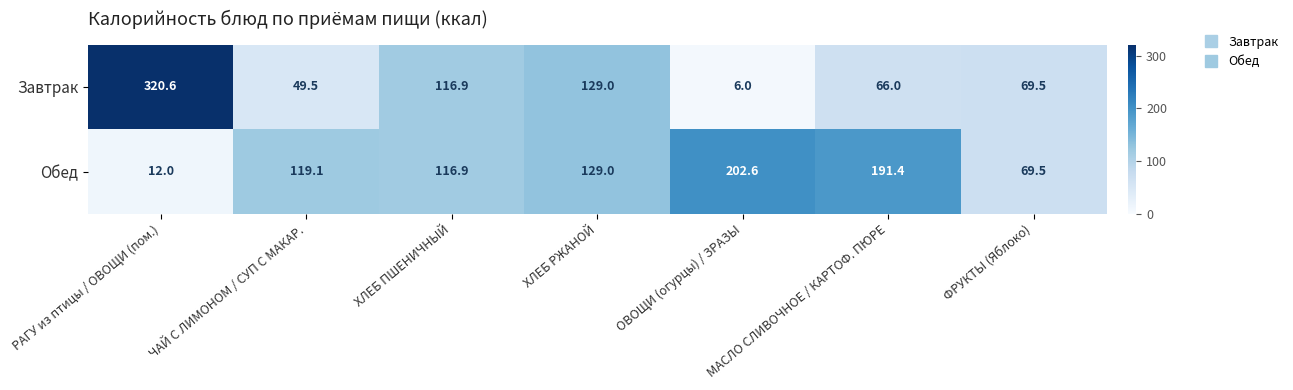

Between ЧАЙ С ЛИМОНОМ / СУП С МАКАР. and ФРУКТЫ (Яблоко), which series saw the biggest shift?

Обед